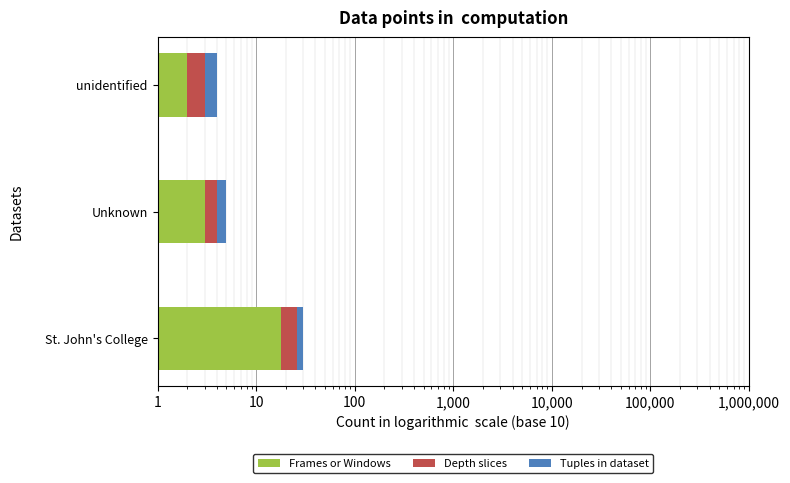

True or false: Frames or Windows has a value of 0 at unidentified.

False